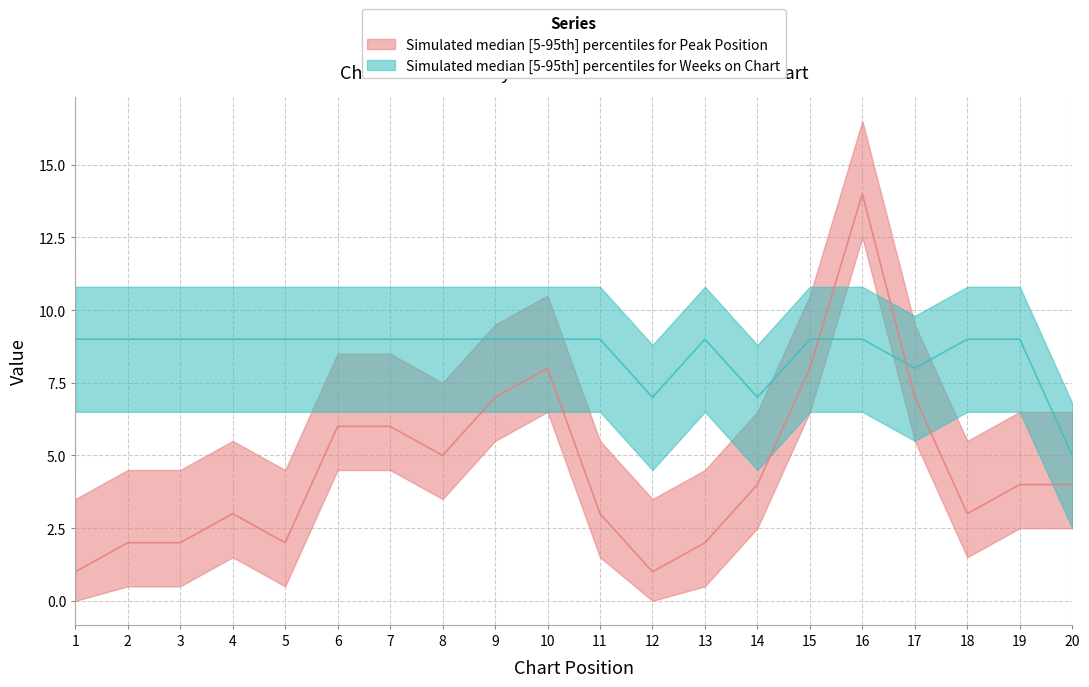

What is the sum of all Weeks on Chart values?

171